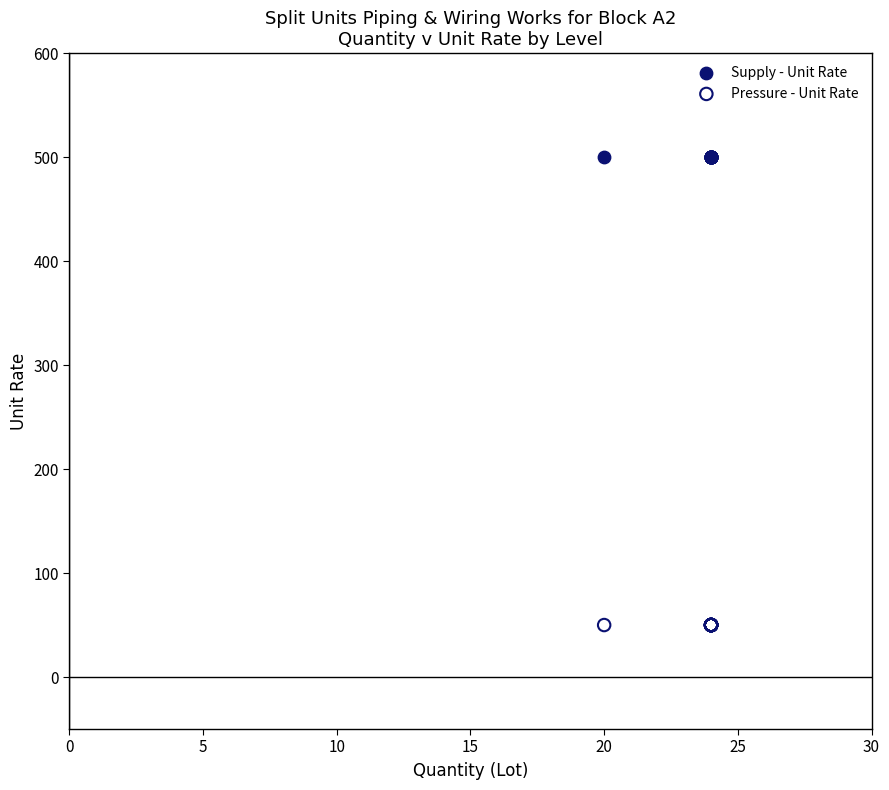

What are all the series names shown in the legend?

Supply - Unit Rate, Pressure - Unit Rate